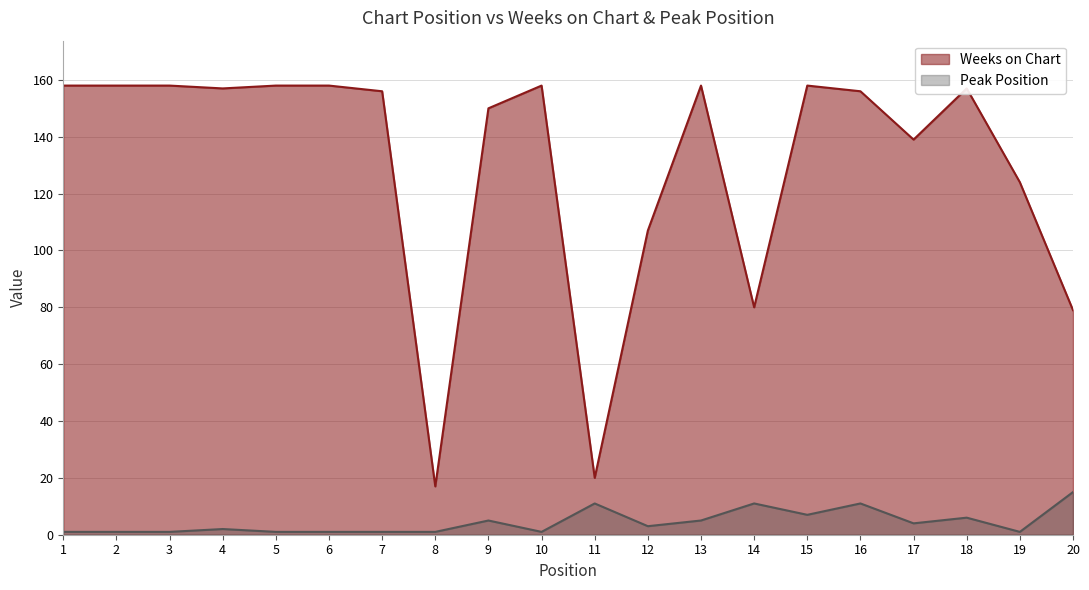

True or false: Peak Position and Weeks on Chart cross at least once.

False